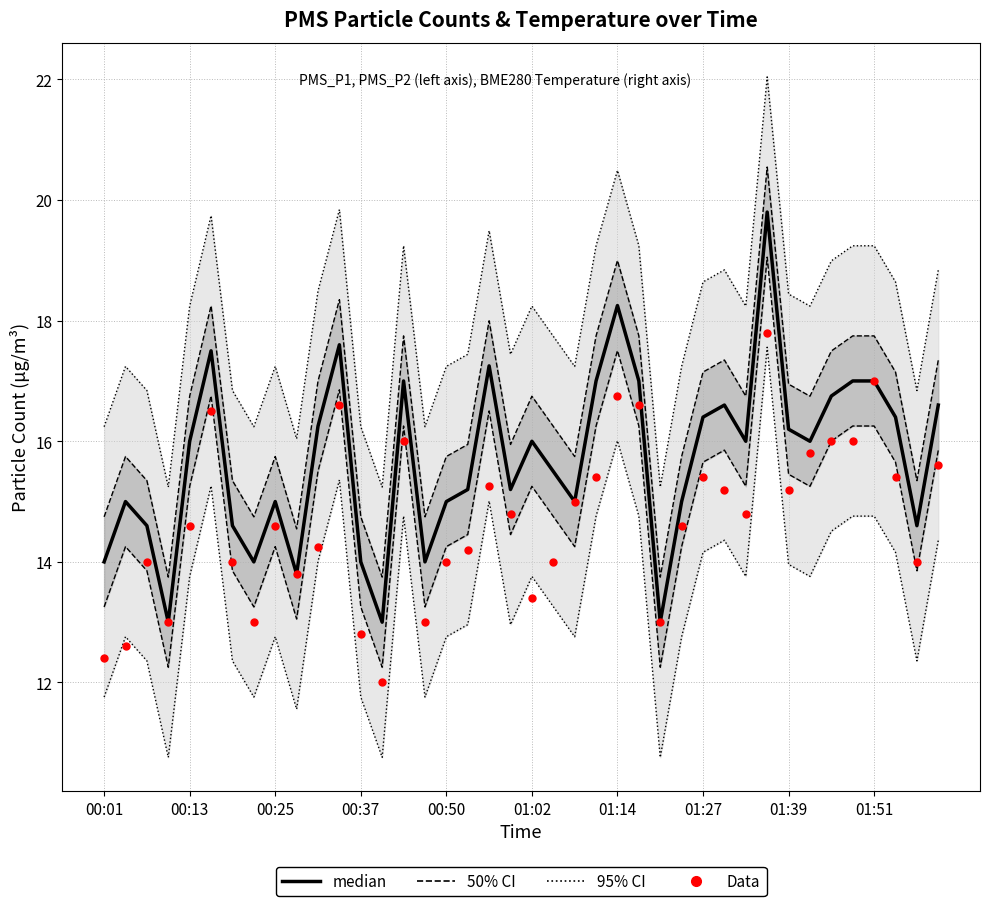

At how many categories does at least one series exceed 12?

40